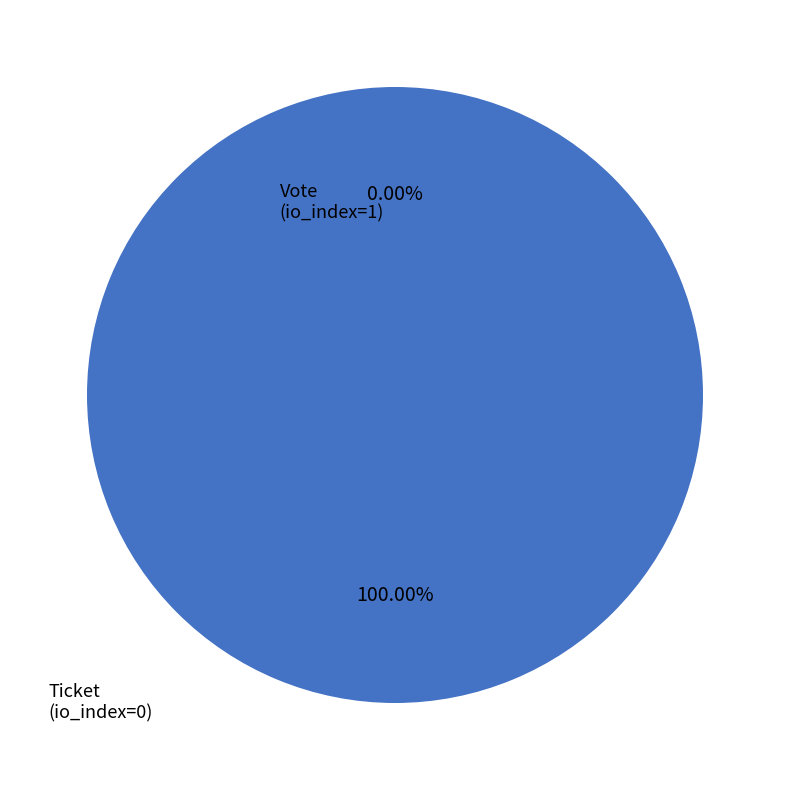

Count the number of slices in the pie.

2